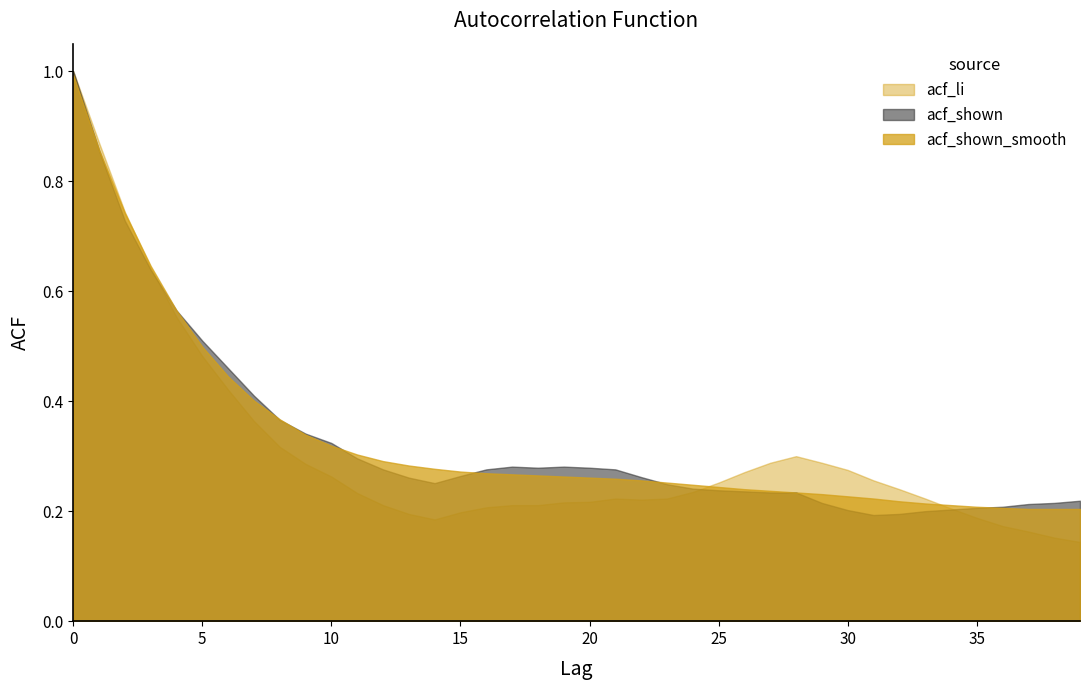

What is the sum of all acf_shown_smooth values?

13.2